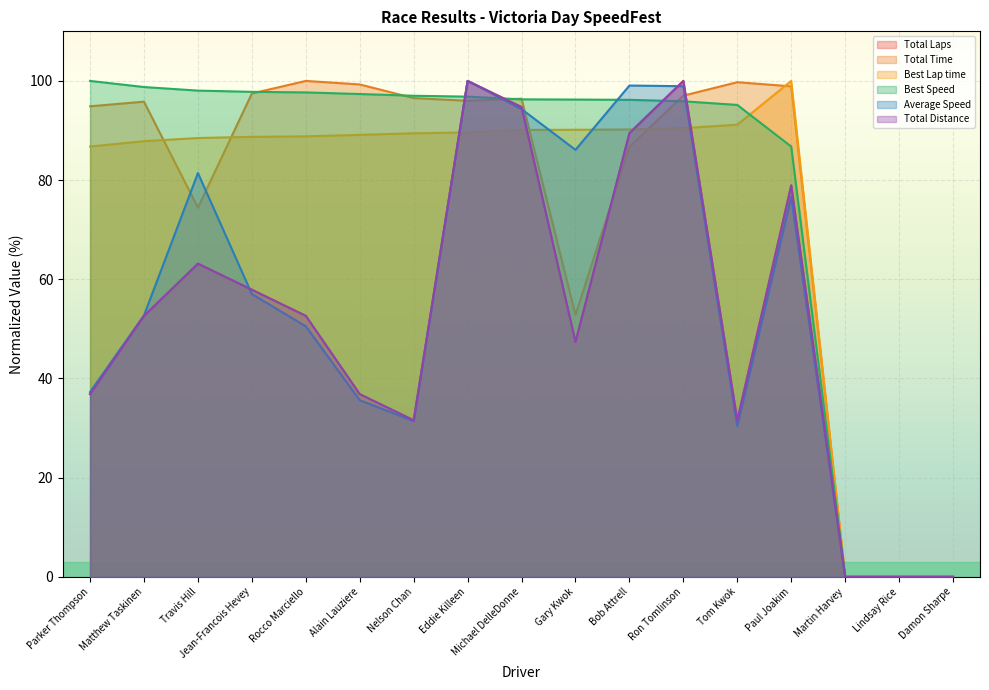

What is the label of the 3rd point from the right?

Martin Harvey